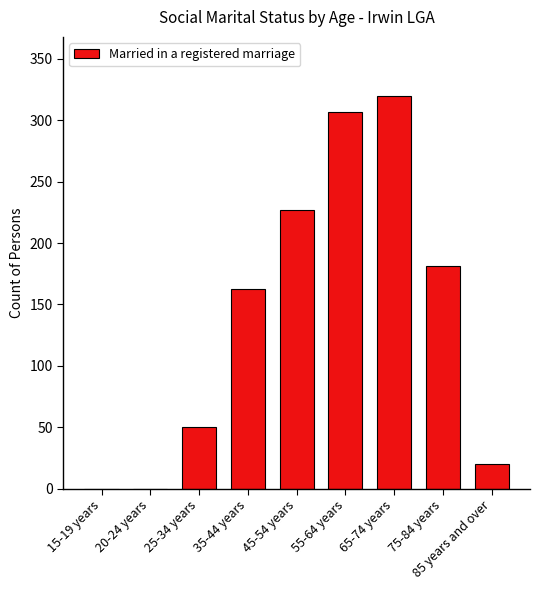

Are the bars horizontal?

No